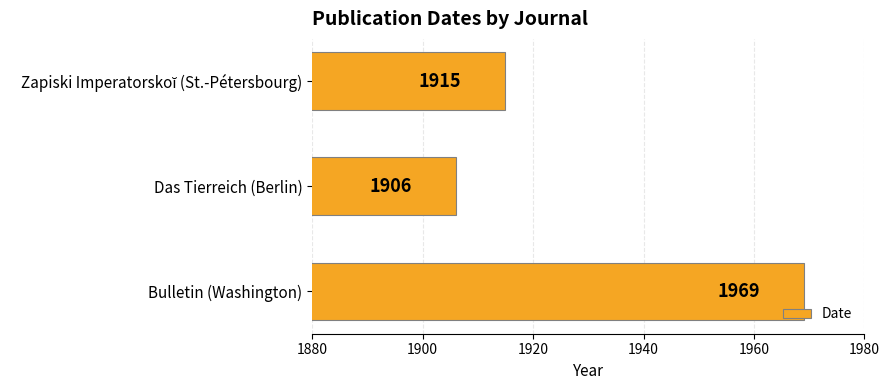

What is the sum of all values?

5790